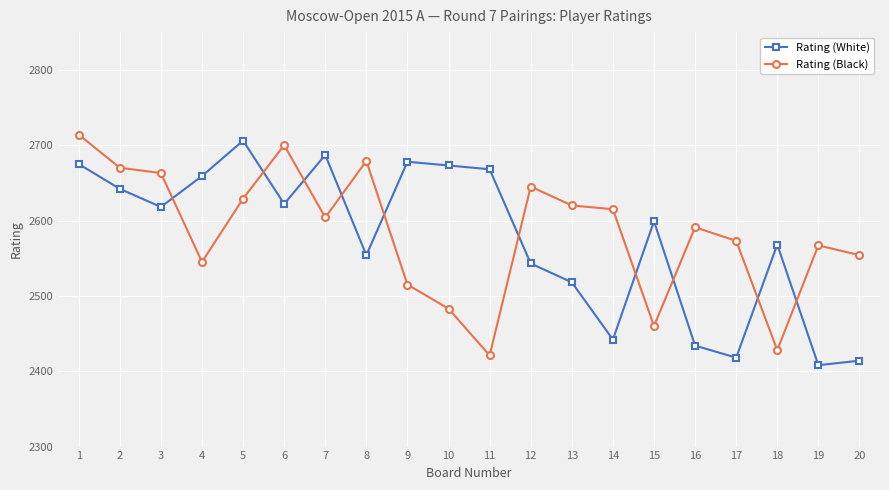

What is the average value of the Rating (Black) series?

2584